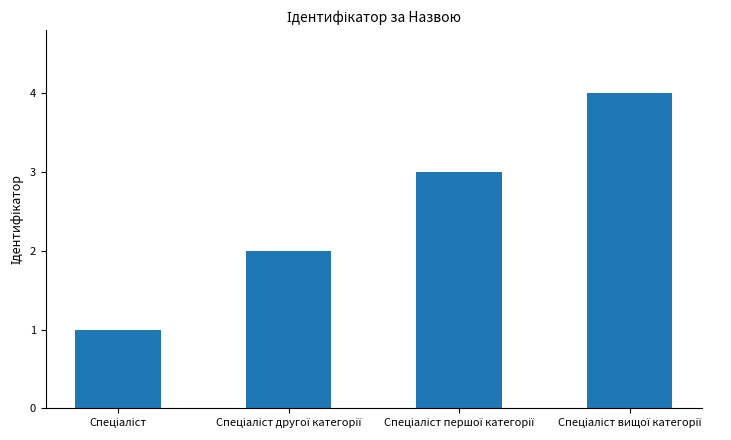

How many categories are shown in the chart?

4